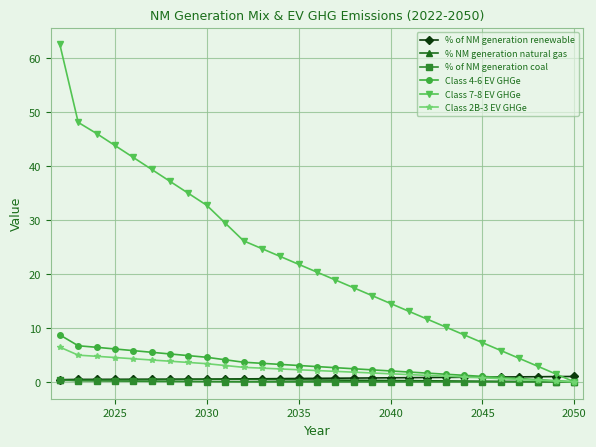

Which series has the widest spread of values?

Class 7-8 EV GHGe